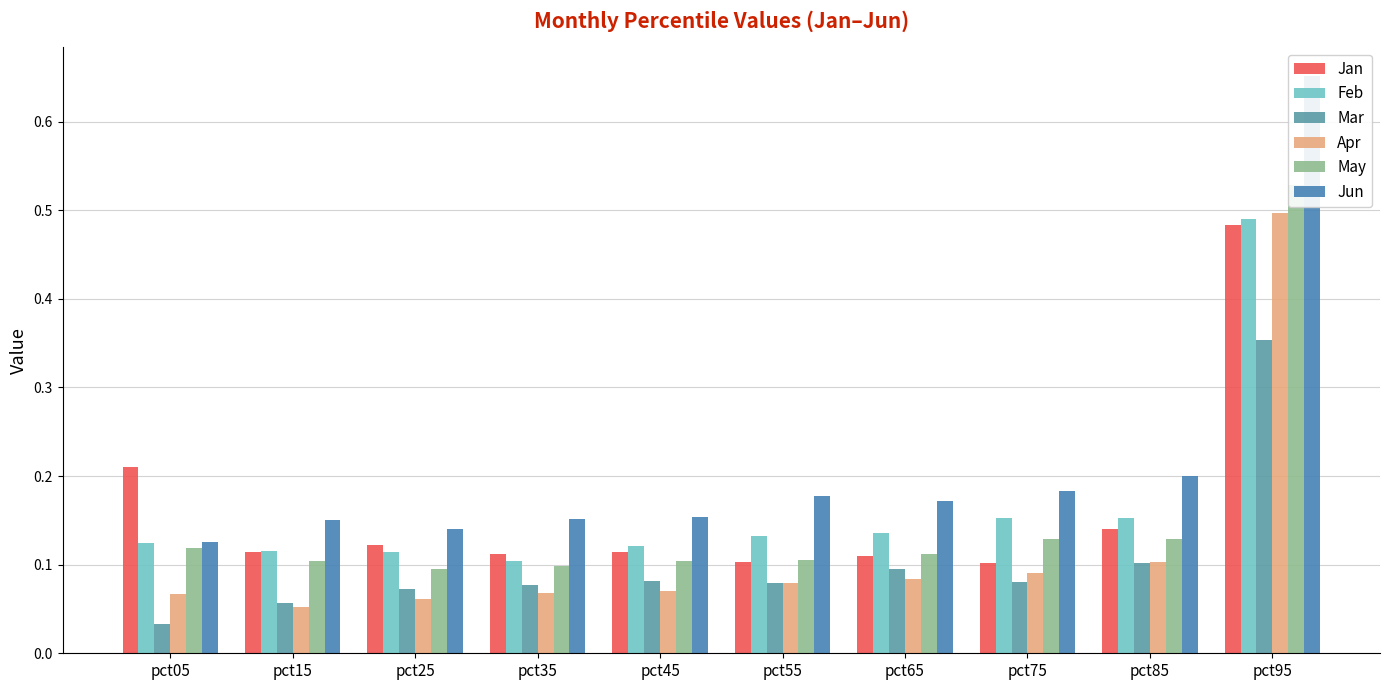

List the labels in order of Jan value, smallest first.

pct75, pct55, pct65, pct35, pct45, pct15, pct25, pct85, pct05, pct95